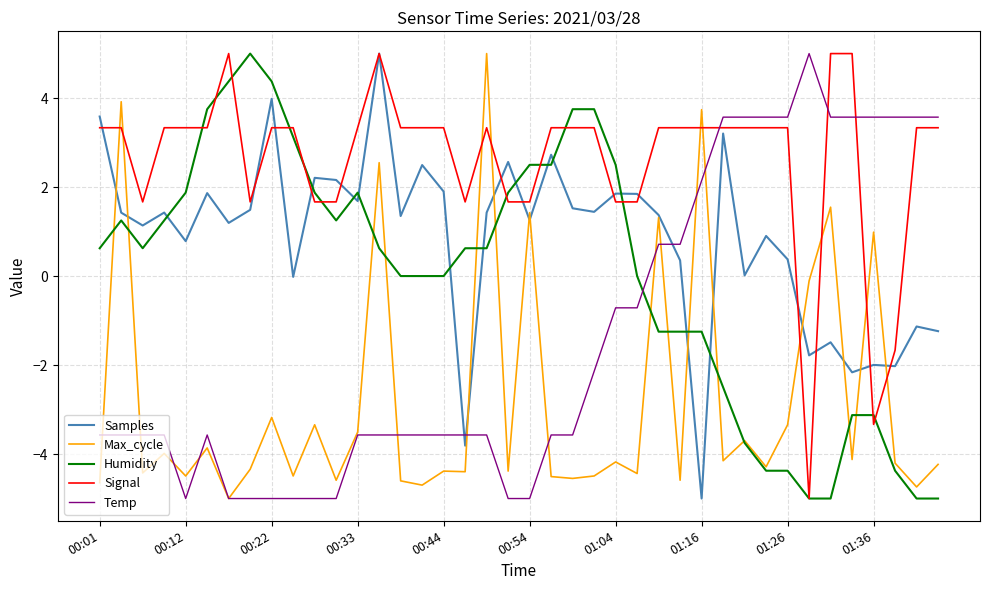

True or false: Signal and Humidity intersect in this chart.

True